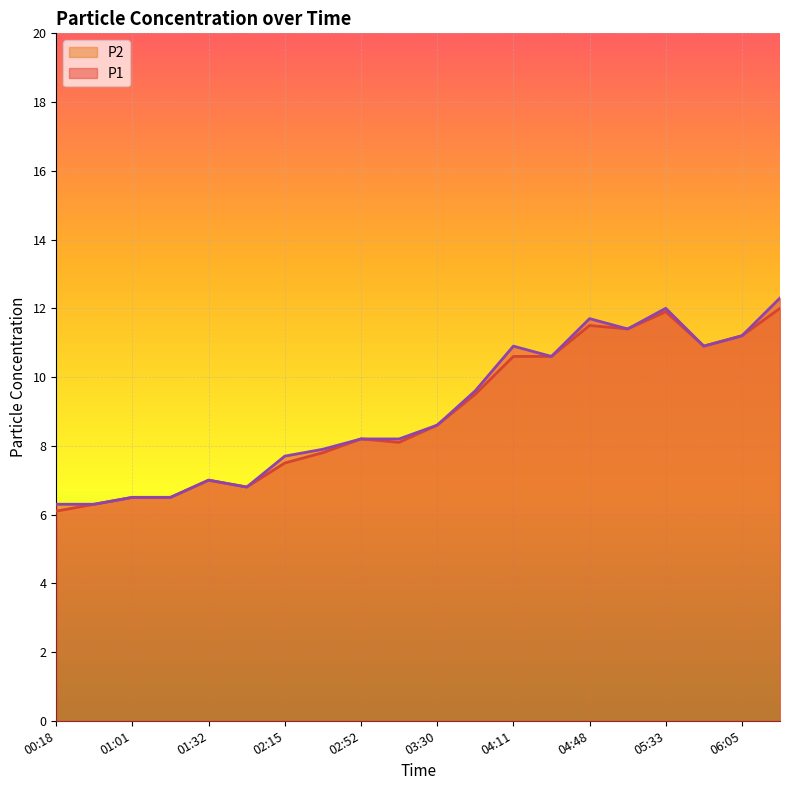

What is the value of the P1 point at the 20th from the left?

12.3